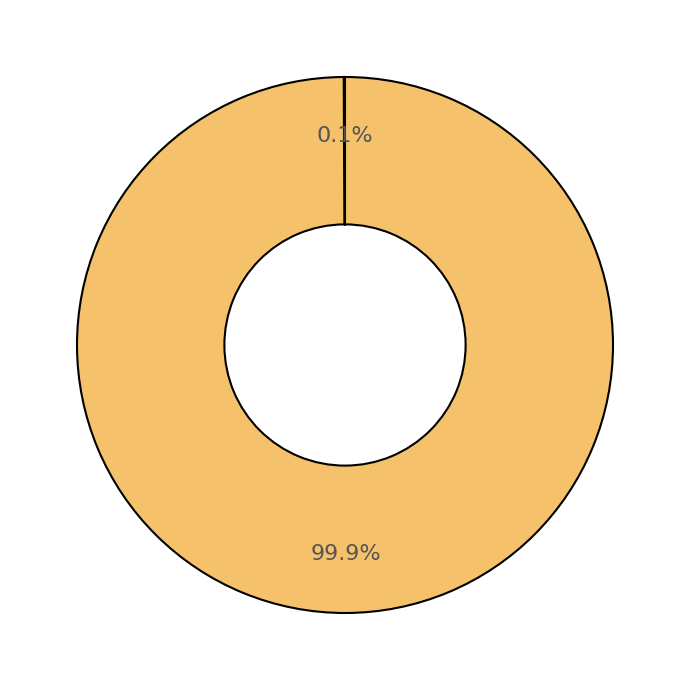

Count the number of slices in the pie.

2